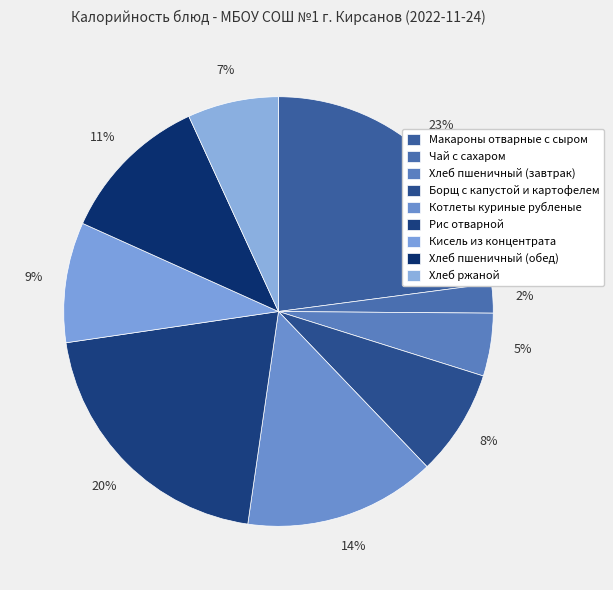

What percentage is the Рис отварной slice, to the nearest percent?

20%